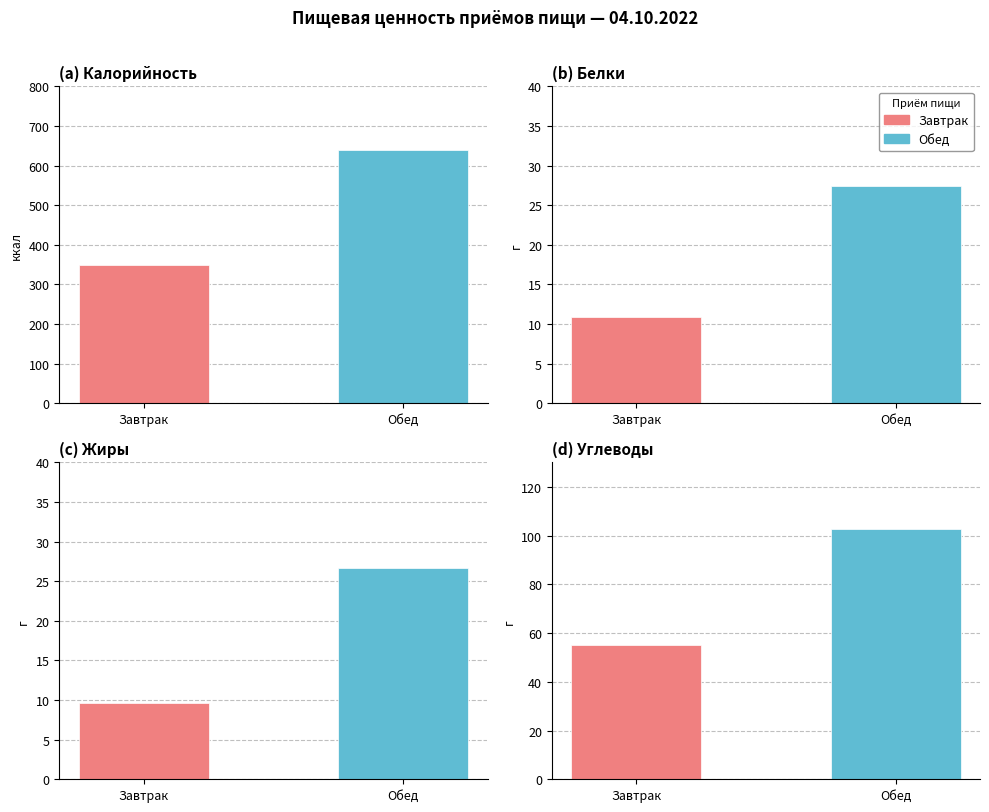

What is the greatest value displayed?

640.0